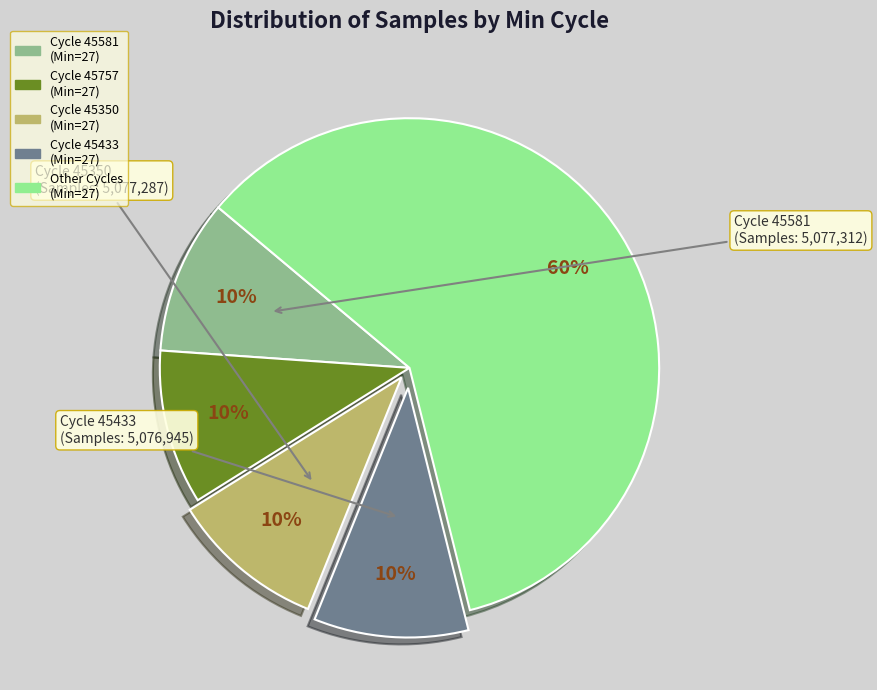

To the nearest percent, what is the average slice percentage?

20%